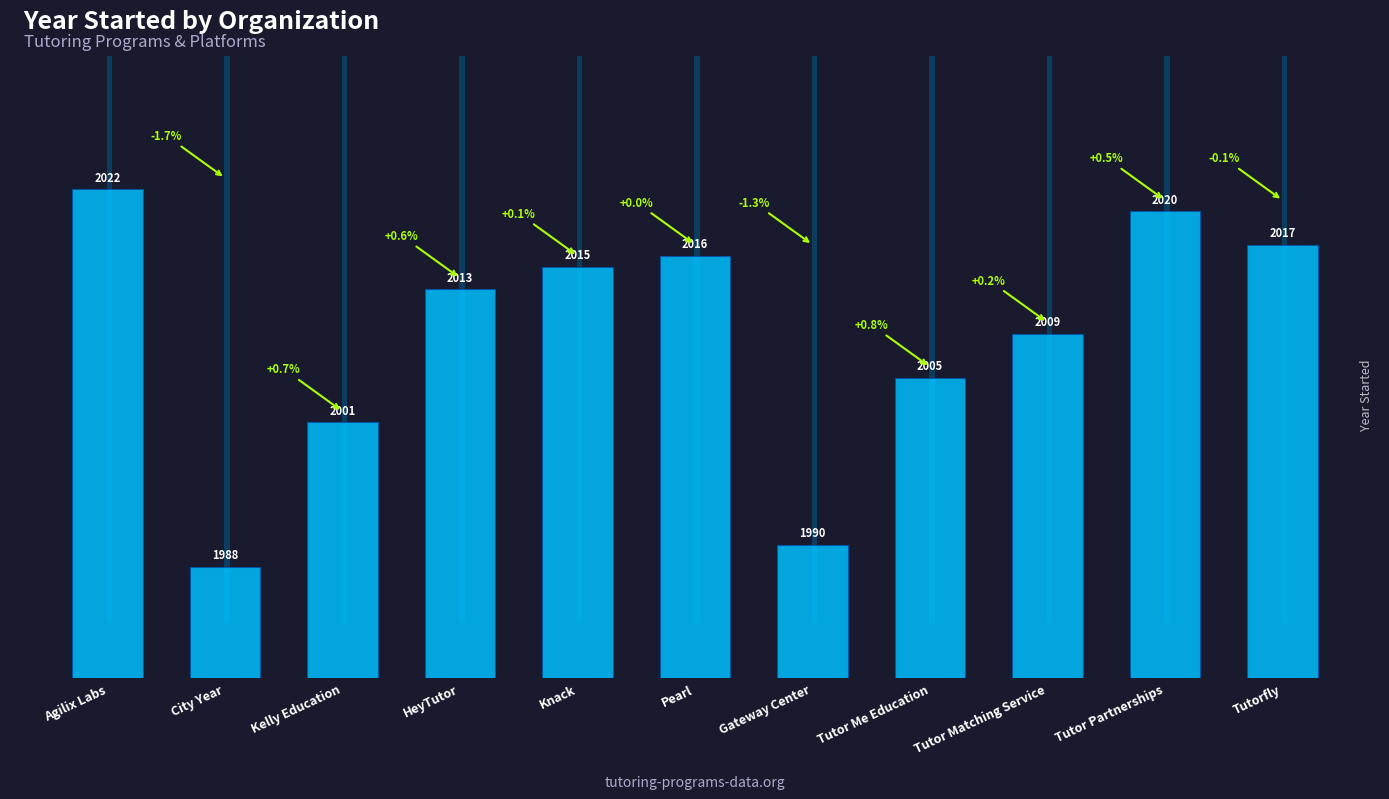

List the labels in order of value, smallest first.

City Year, Gateway Center, Kelly Education, Tutor Me Education, Tutor Matching Service, HeyTutor, Knack, Pearl, Tutorfly, Tutor Partnerships, Agilix Labs